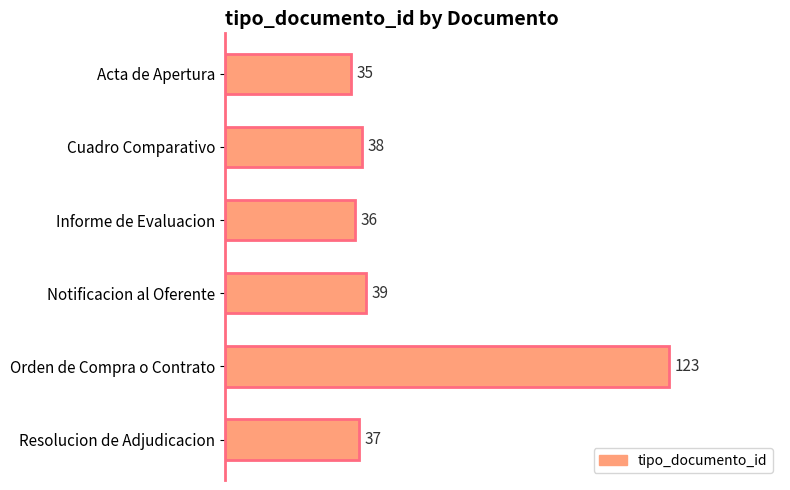

Where is the data nearest to the value 79?

Notificacion al Oferente